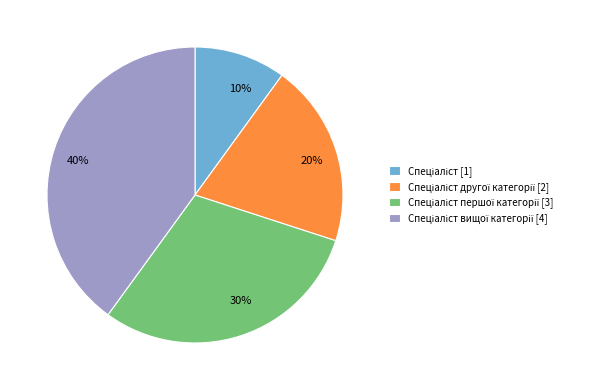

Is there any slice that represents more than half of the pie?

No